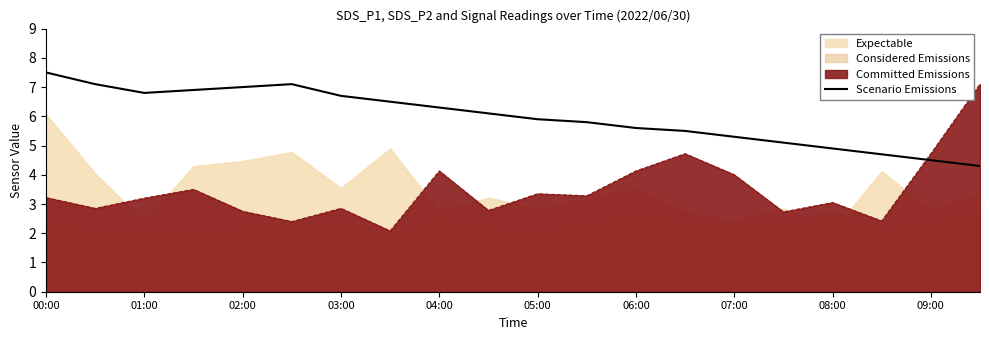

After their last crossing, which series has the higher values: Committed Emissions or Scenario Emissions?

Committed Emissions